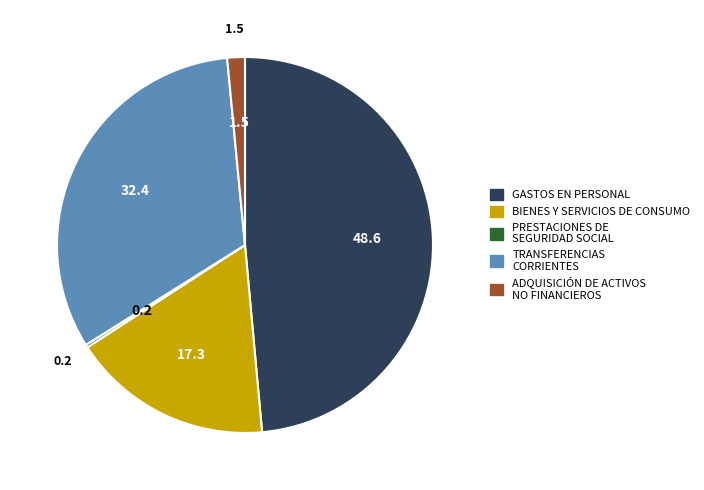

Which category has the biggest portion of the pie?

GASTOS EN PERSONAL